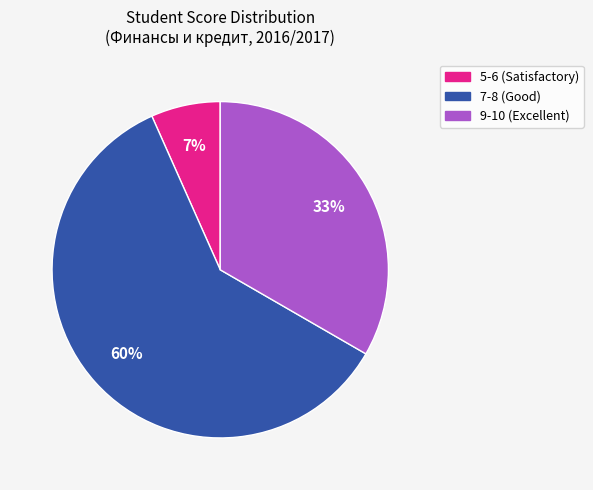

Rank the categories by value from highest to lowest.

7-8 (Good), 9-10 (Excellent), 5-6 (Satisfactory)